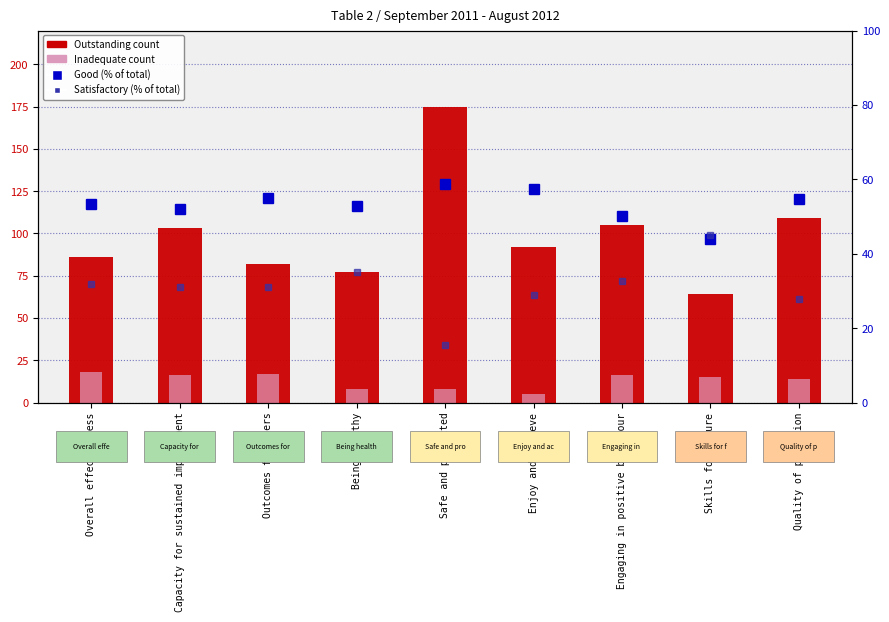

What is the label of the 5th bar from the left?

Safe and protected